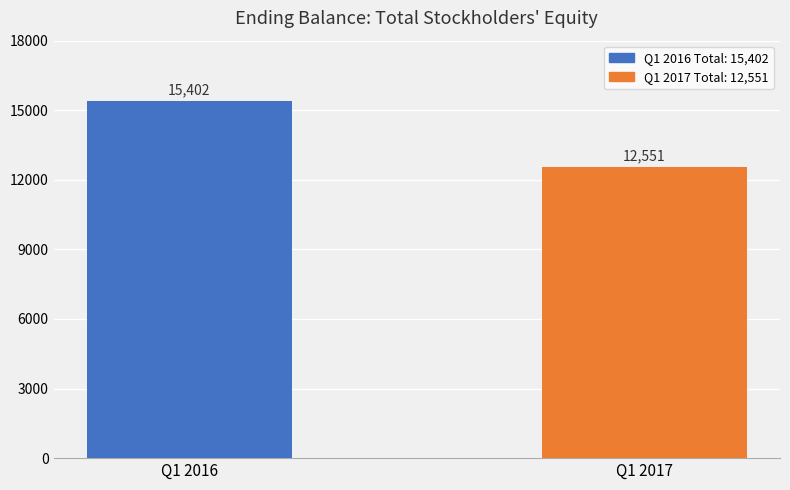

Reading right to left, transcribe all the data shown in this chart.

12551	15402